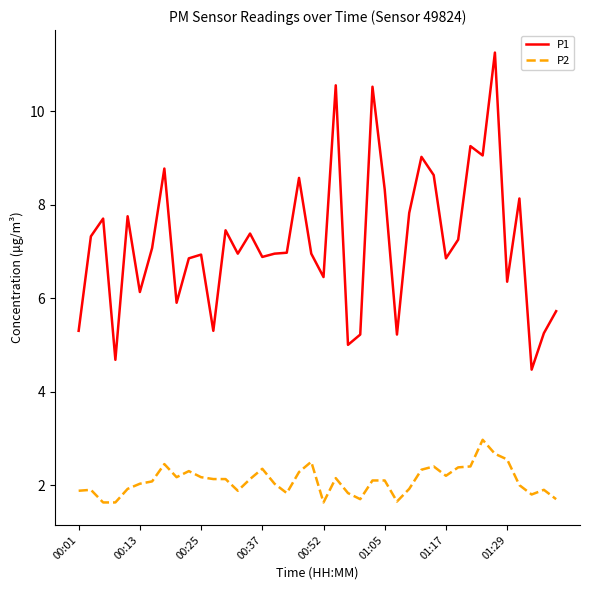

True or false: P2 and P1 intersect in this chart.

False